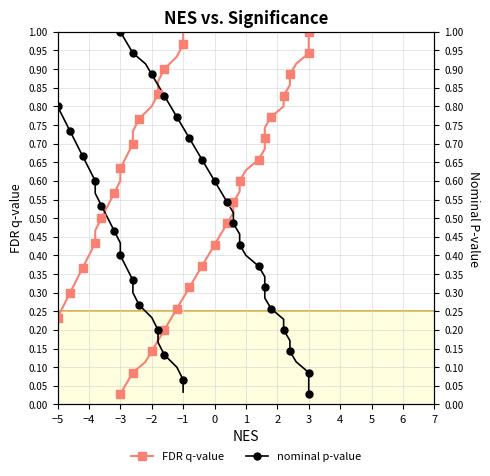

Is the value of nominal p-value at 20 greater than the value of FDR q-value at −3?

Yes